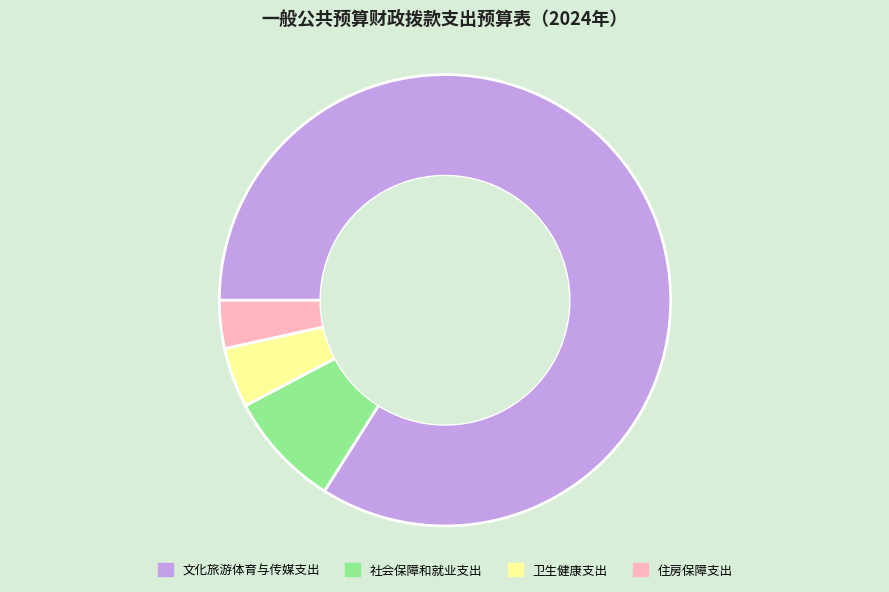

How many slices are in this pie chart?

4